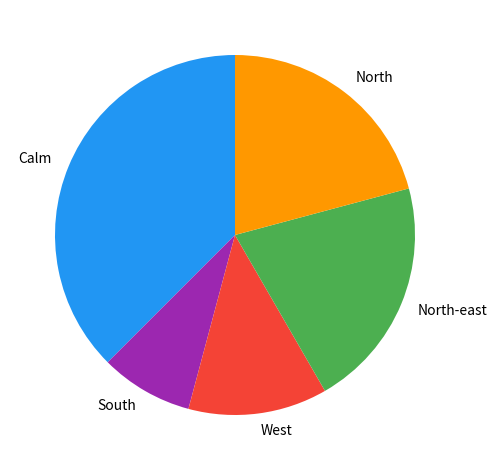

Approximately how many times larger is the value at North-east compared to Calm?

0.6